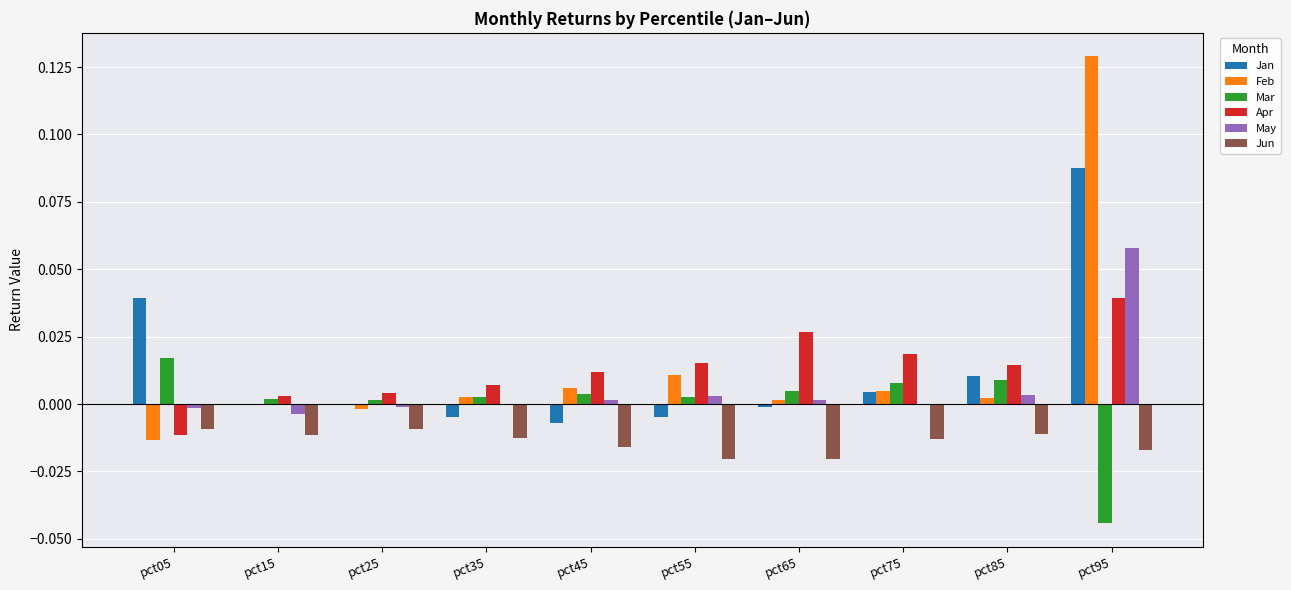

Is it true that Mar equals 0.0 at pct25?

True